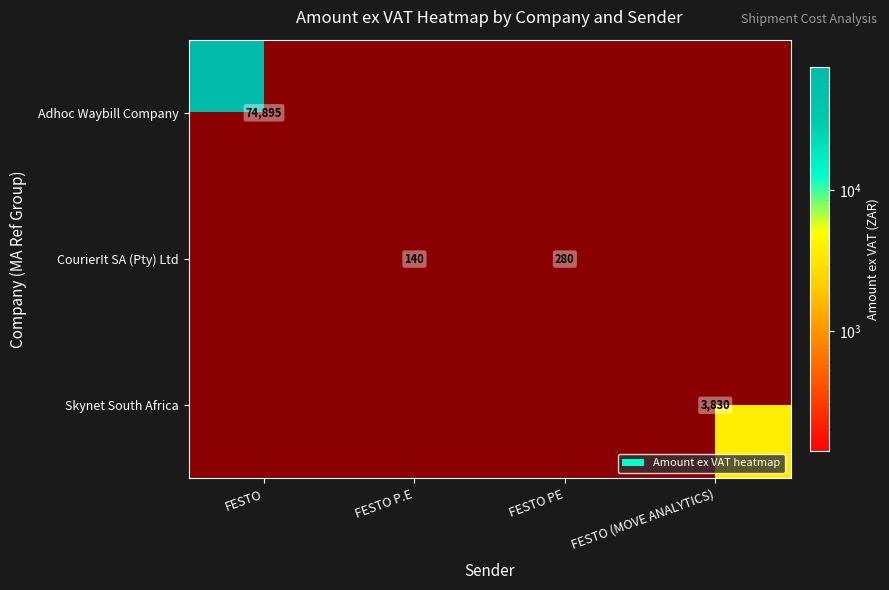

Is it true that Skynet South Africa equals 3830 at FESTO (MOVE ANALYTICS)?

True